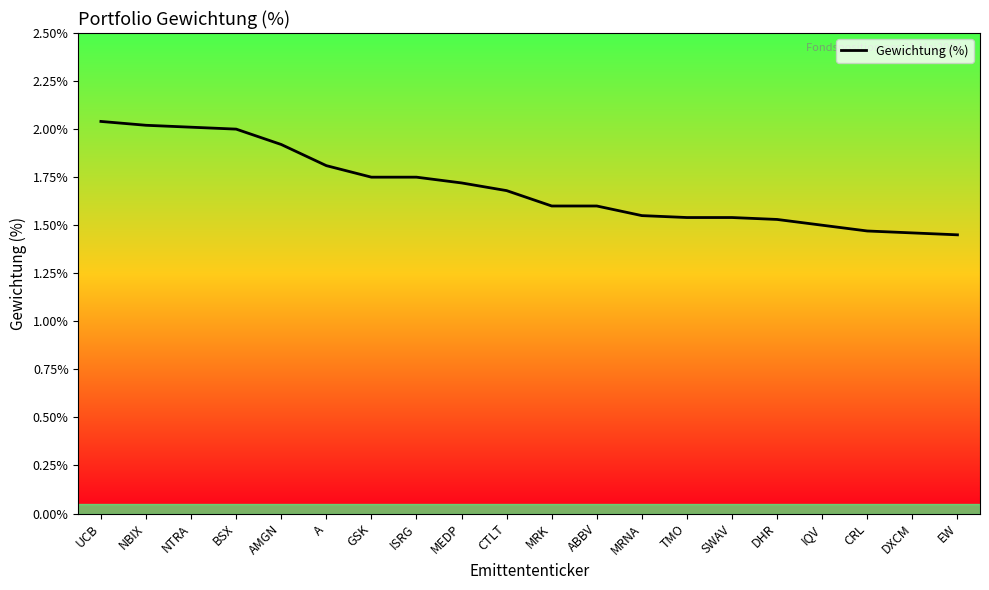

What is the approximate value at MEDP?

1.7